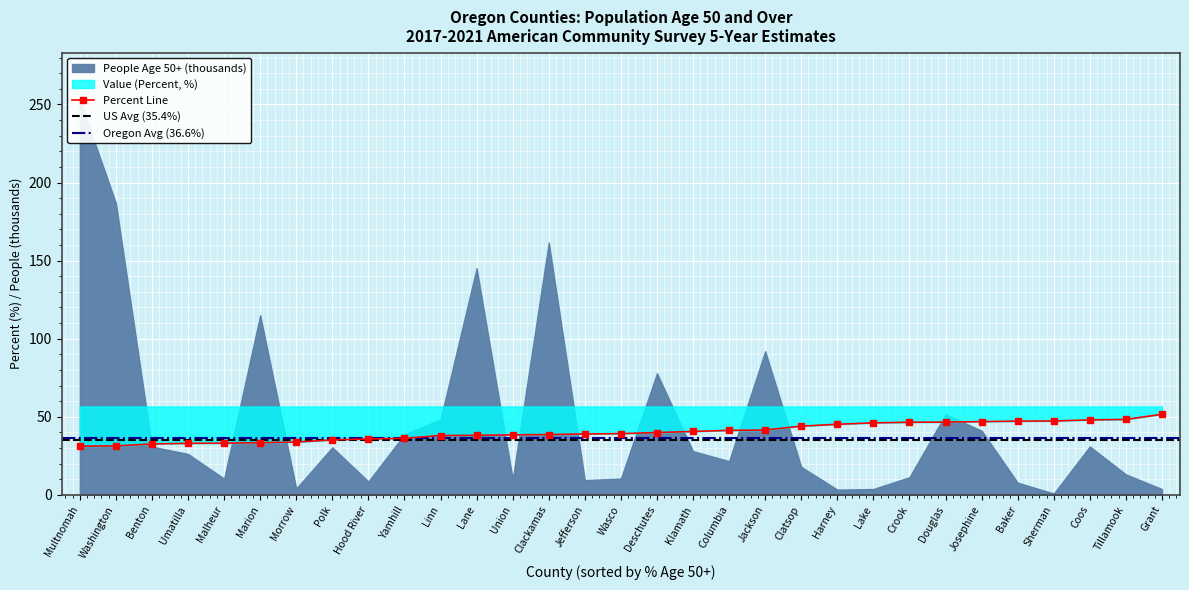

Reading left to right, extract all data points from this chart.

31.2	31.3	32.6	33.0	33.1	33.4	33.8	35.2	35.8	36.2	38.0	38.1	38.4	38.6	39.0	39.2	39.9	40.6	41.3	41.5	44.0	45.2	46.1	46.5	46.6	46.9	47.2	47.3	48.0	48.3	51.6